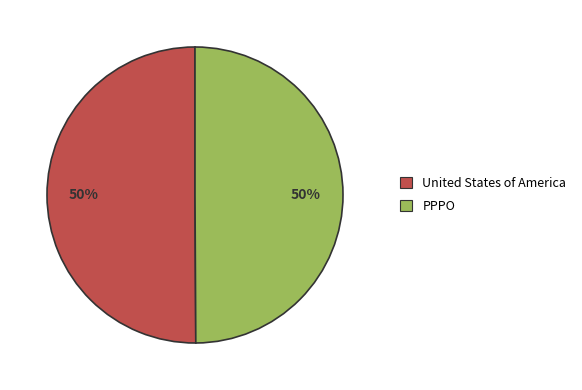

What is the ratio of the value at PPPO to the value at United States of America?

1.0